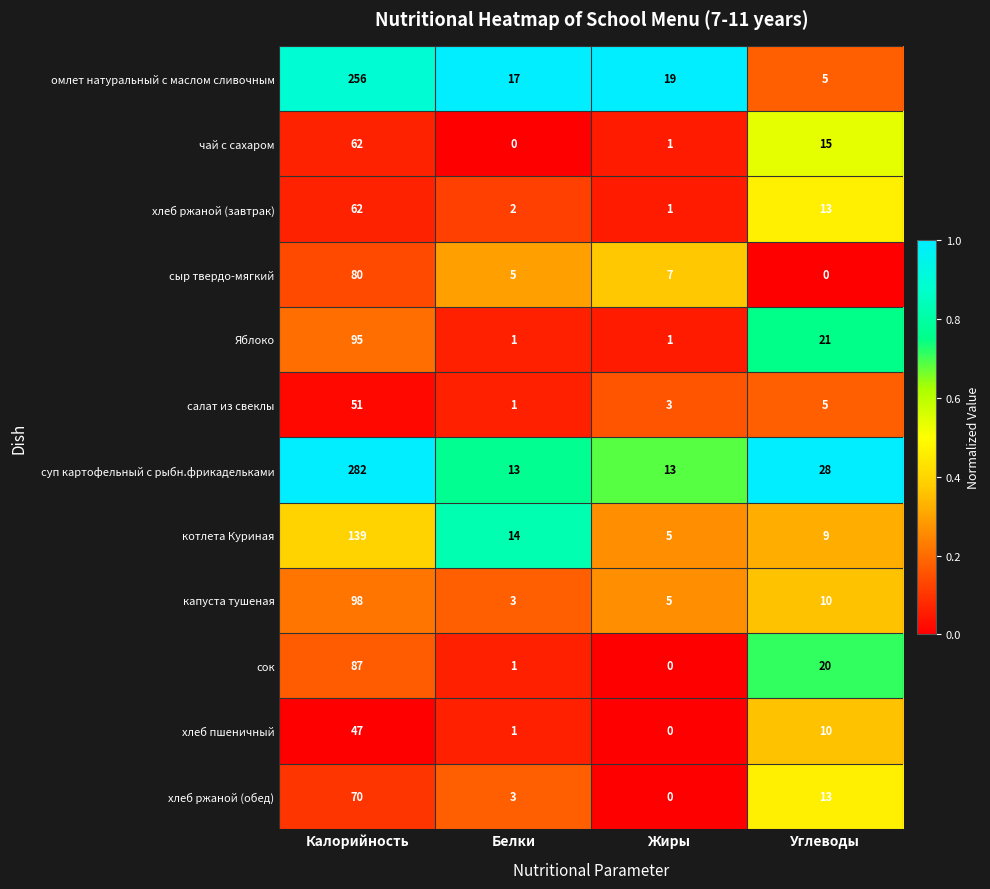

What value does the котлета Куриная series have at Углеводы, to the nearest 5?

10